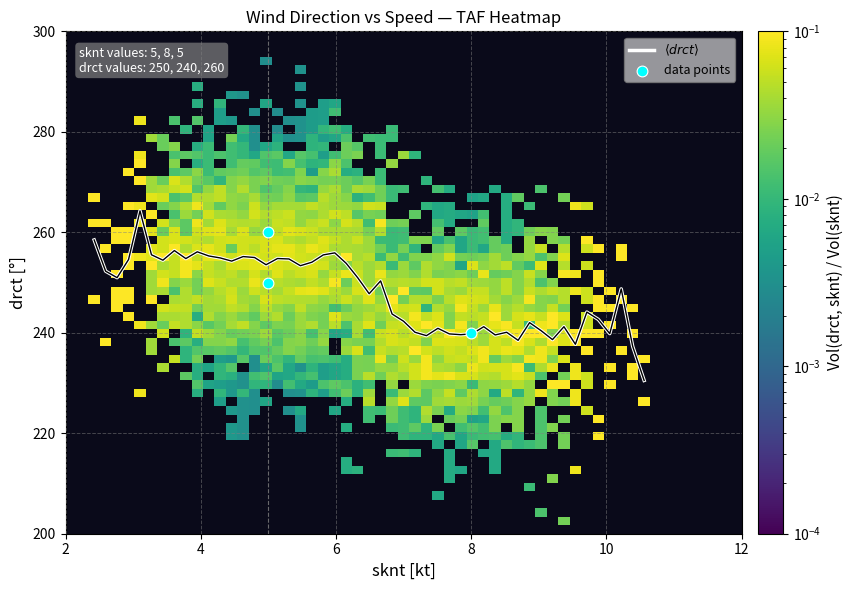

Read the value at 1910/2012 25005KT P6SM FEW060 SCT250, to the nearest 10.

250